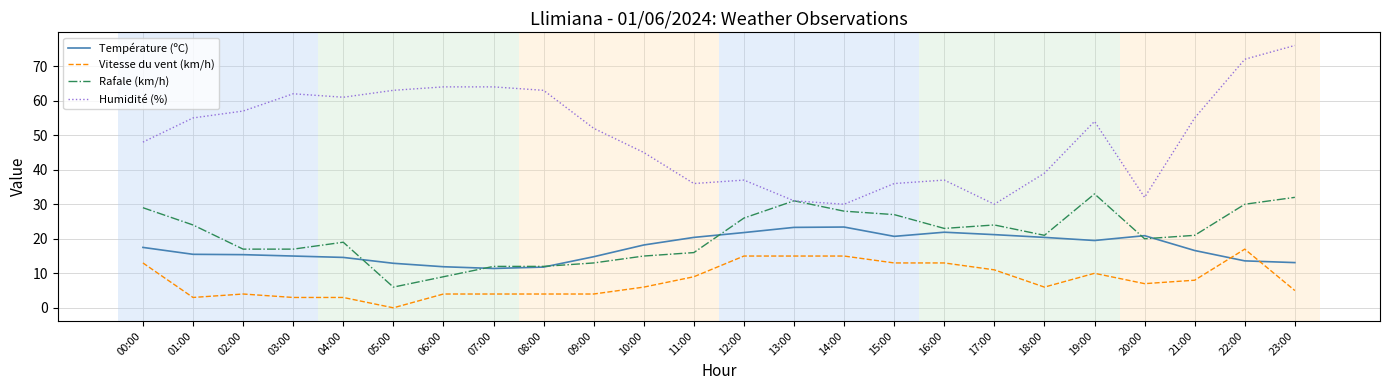

What is the difference between the maximum and minimum values in the Vitesse du vent (km/h) series?

17.0